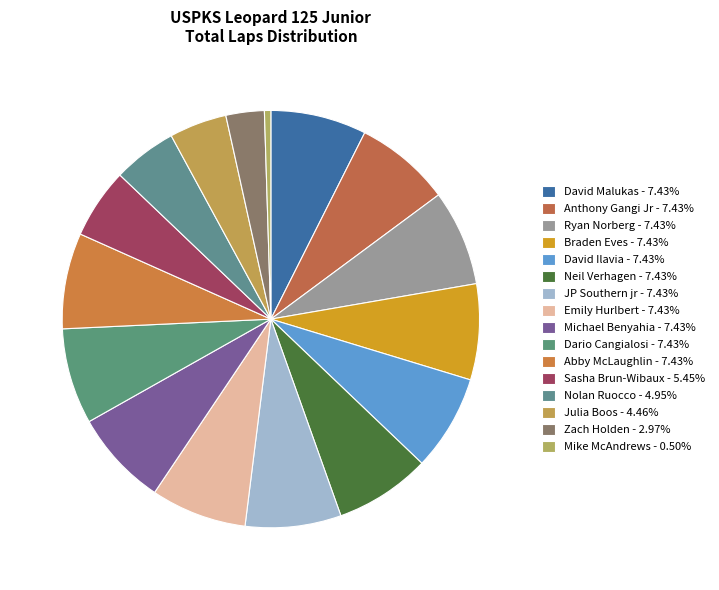

How many slices are in this pie chart?

16